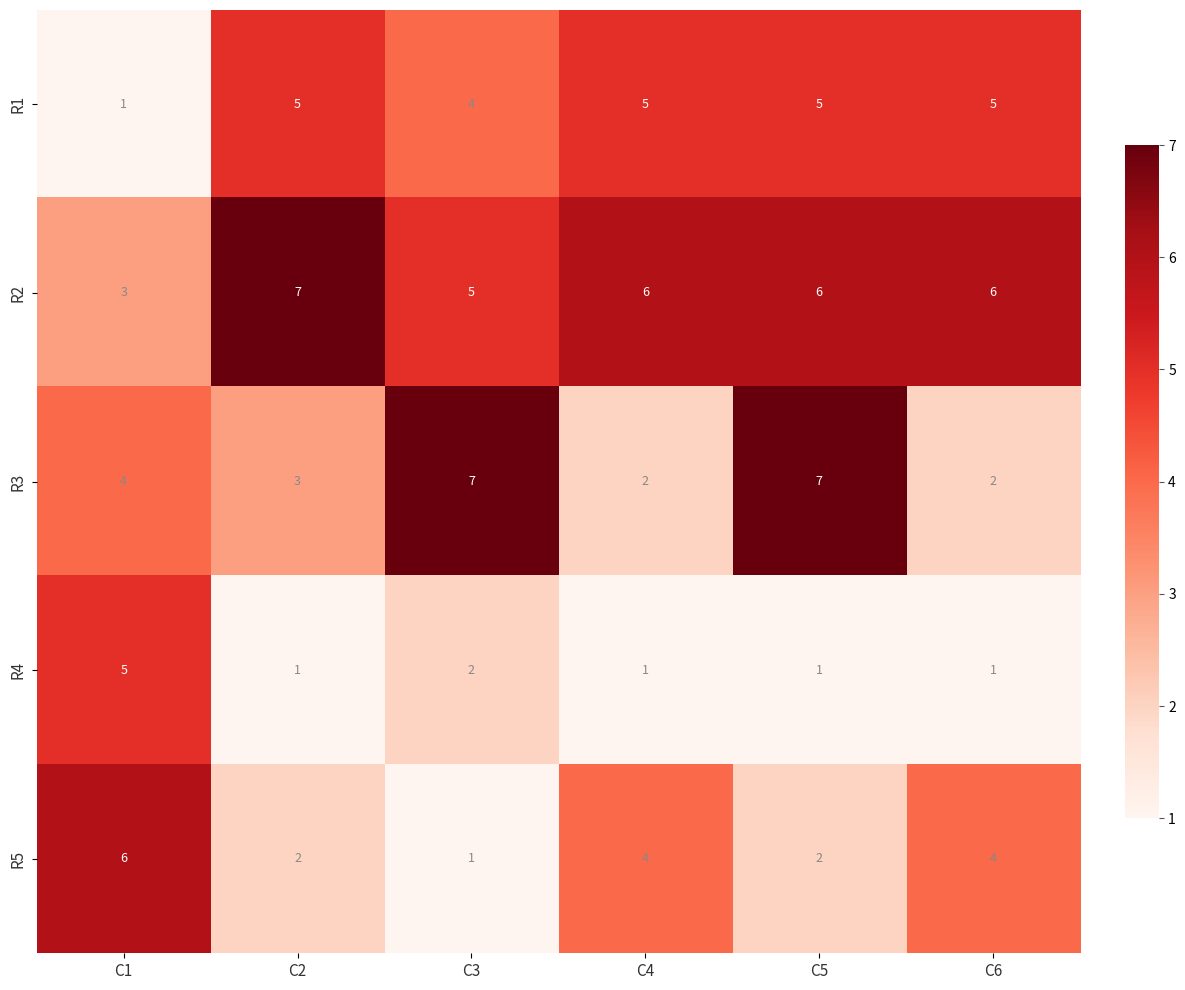

Between C3 and C6, which series saw the biggest shift?

R3